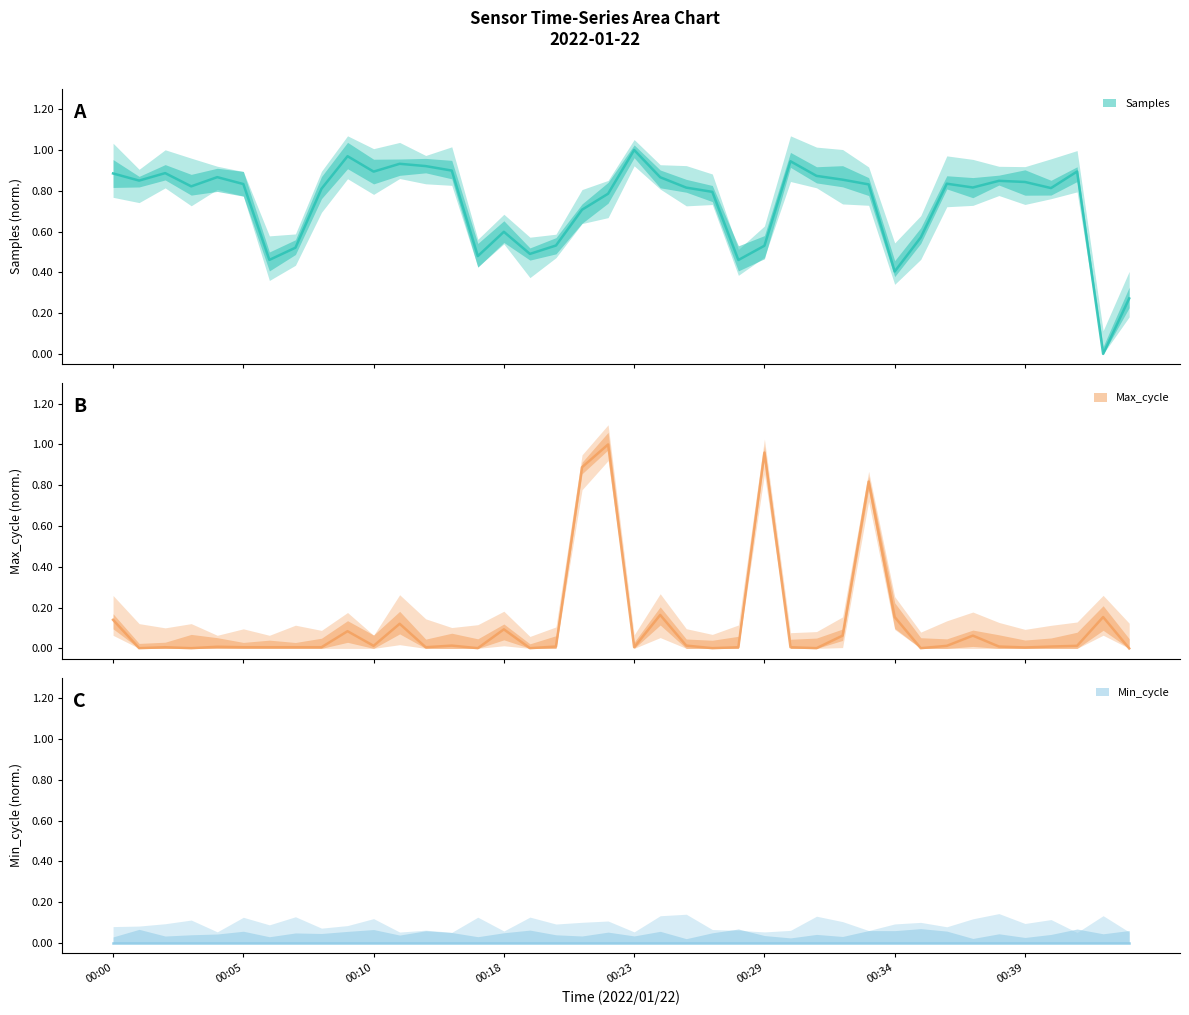

Where do Samples and Max_cycle first cross each other?

00:20 and 00:21